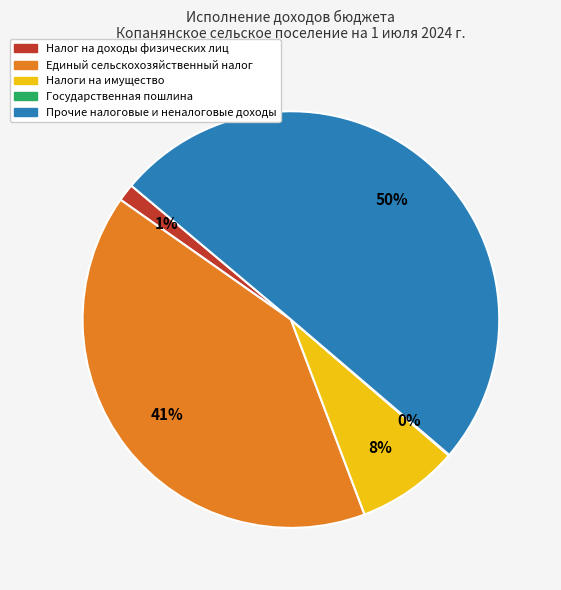

Which slice is the largest?

Прочие налоговые и неналоговые доходы